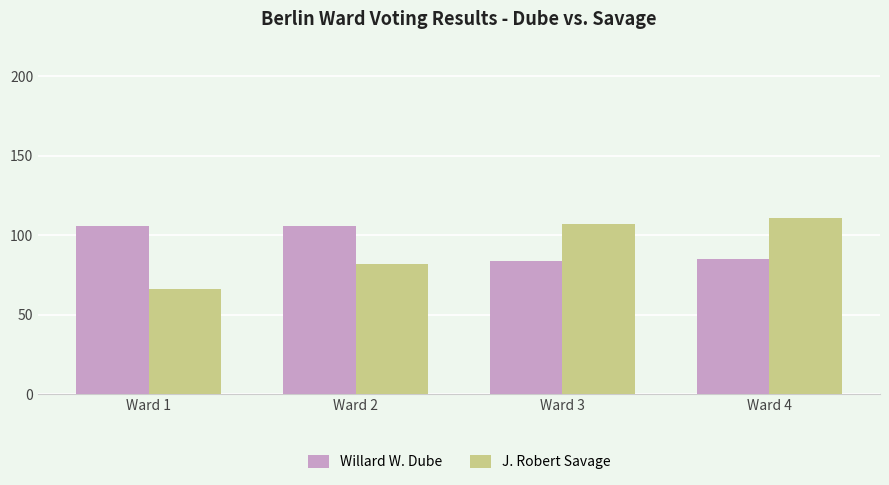

Reading left to right, transcribe all the data shown in this chart.

Willard W. Dube: Ward 1=106	Ward 2=106	Ward 3=84	Ward 4=85
J. Robert Savage: Ward 1=66	Ward 2=82	Ward 3=107	Ward 4=111